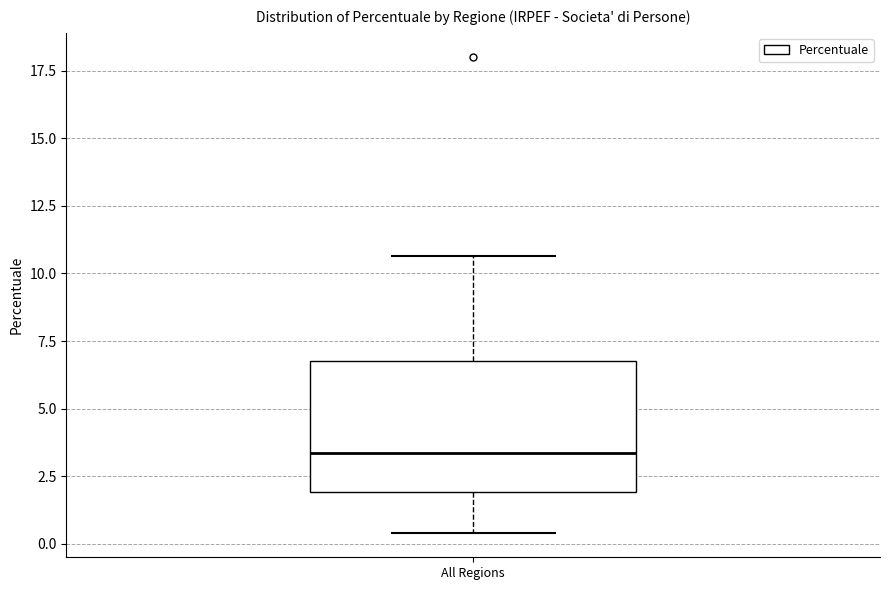

Where is the upper edge of the box for All Regions on the y-axis? The values are not printed on the chart, so give them approximately, as read against the axis.

7.0